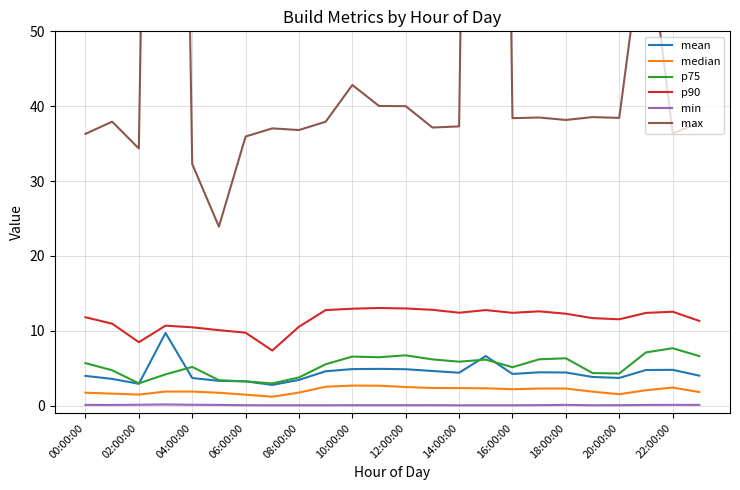

What is the highest value of the p75 series?

7.7